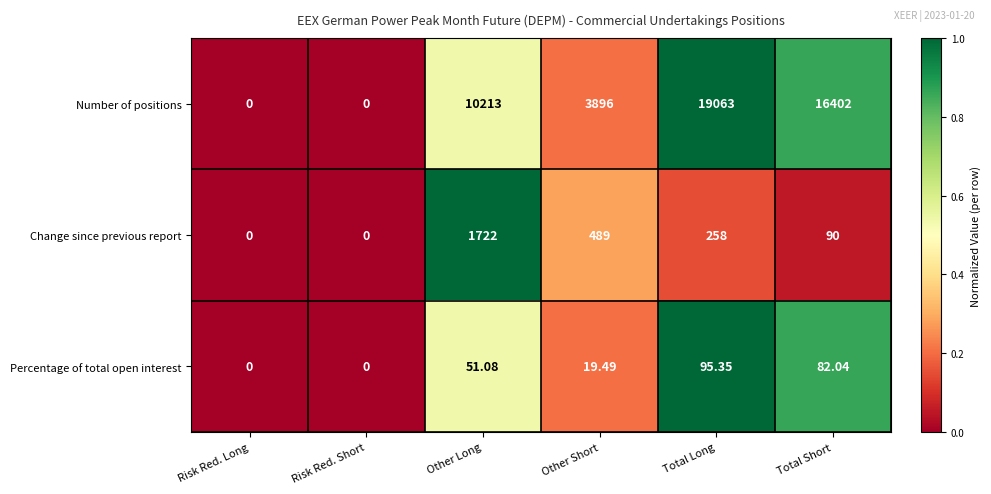

Which series has the largest total across all categories?

Number of positions